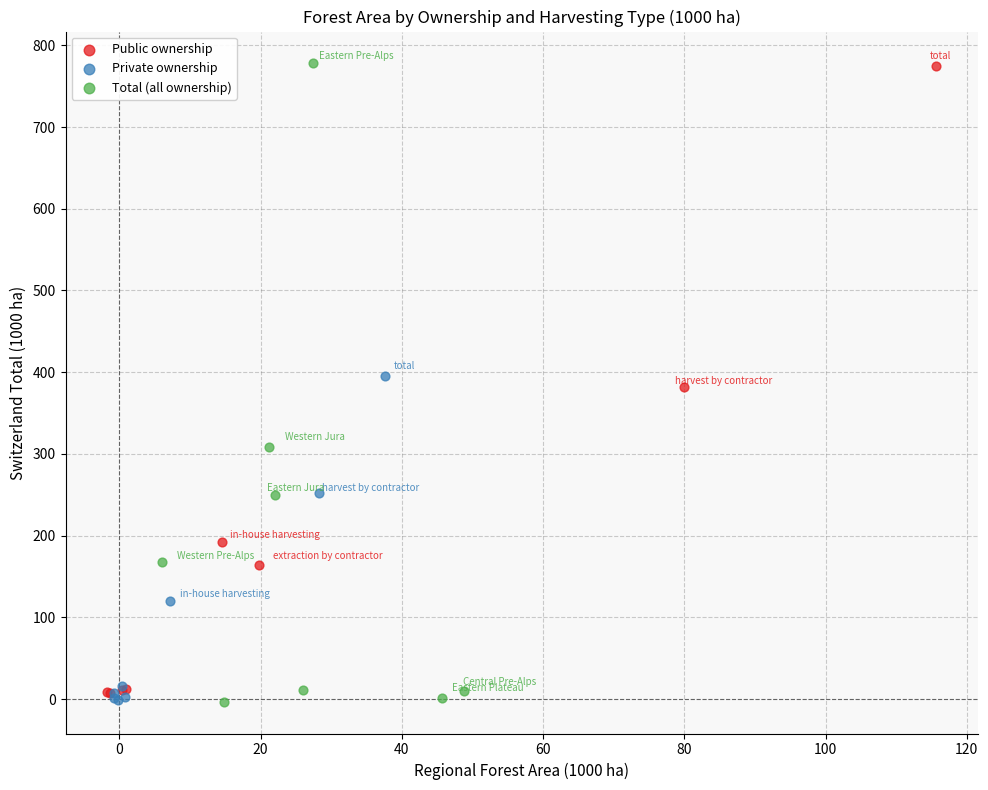

Which series has the largest Y range (max minus min)?

Total (all ownership)